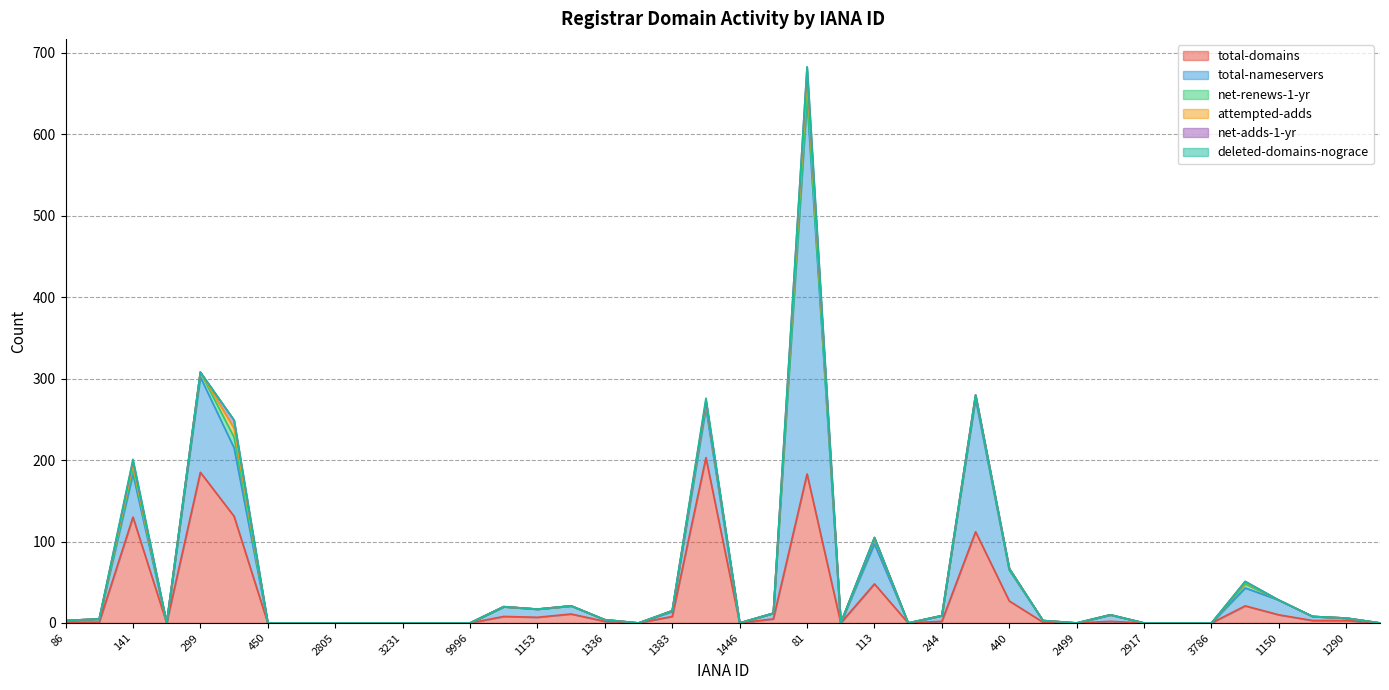

Does the chart display data point markers on the line(s)?

No